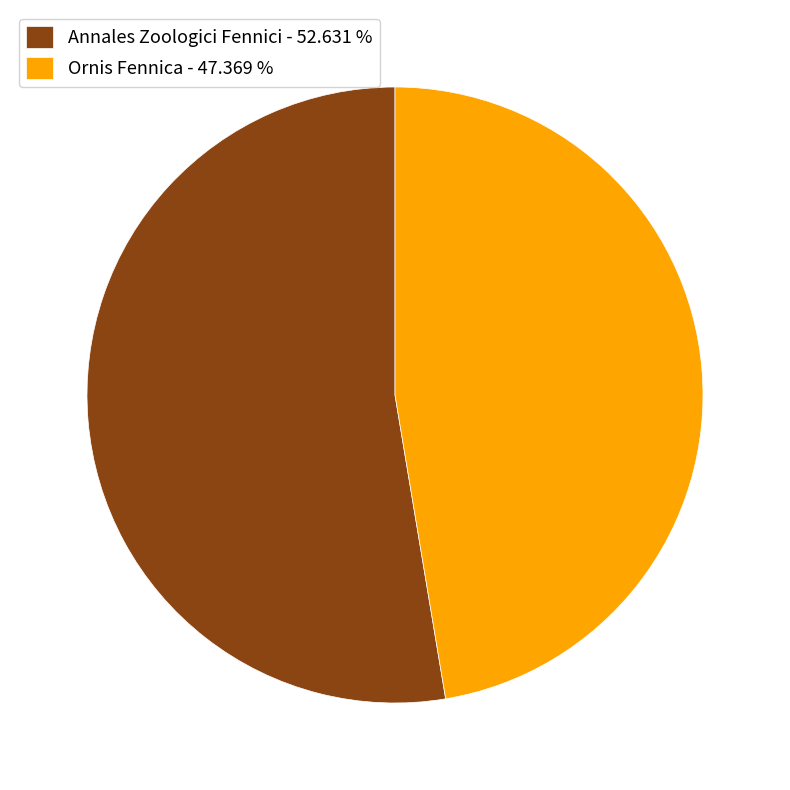

Which slice is the largest?

Annales Zoologici Fennici